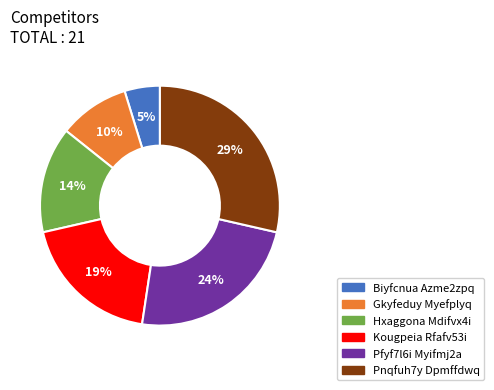

Rank the categories by value from lowest to highest.

Biyfcnua Azme2zpq, Gkyfeduy Myefplyq, Hxaggona Mdifvx4i, Kougpeia Rfafv53i, Pfyf7l6i Myifmj2a, Pnqfuh7y Dpmffdwq